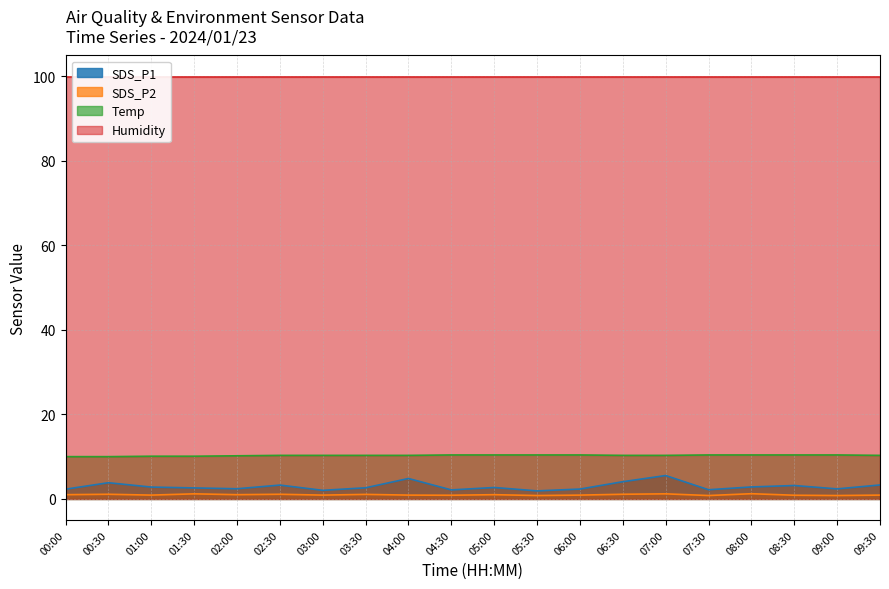

What is the difference between the maximum and second lowest values in the Temp series?

0.4